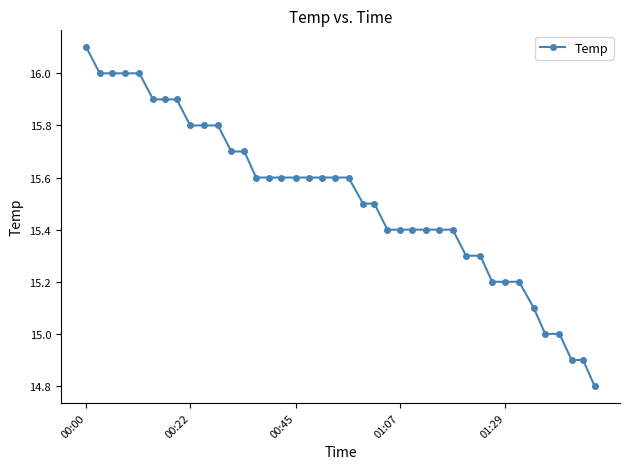

Reading right to left, what are all the values shown in this chart?

14.8	14.9	14.9	15.0	15.0	15.1	15.2	15.2	15.2	15.3	15.3	15.4	15.4	15.4	15.4	15.4	15.4	15.5	15.5	15.6	15.6	15.6	15.6	15.6	15.6	15.6	15.6	15.7	15.7	15.8	15.8	15.8	15.9	15.9	15.9	16.0	16.0	16.0	16.0	16.1